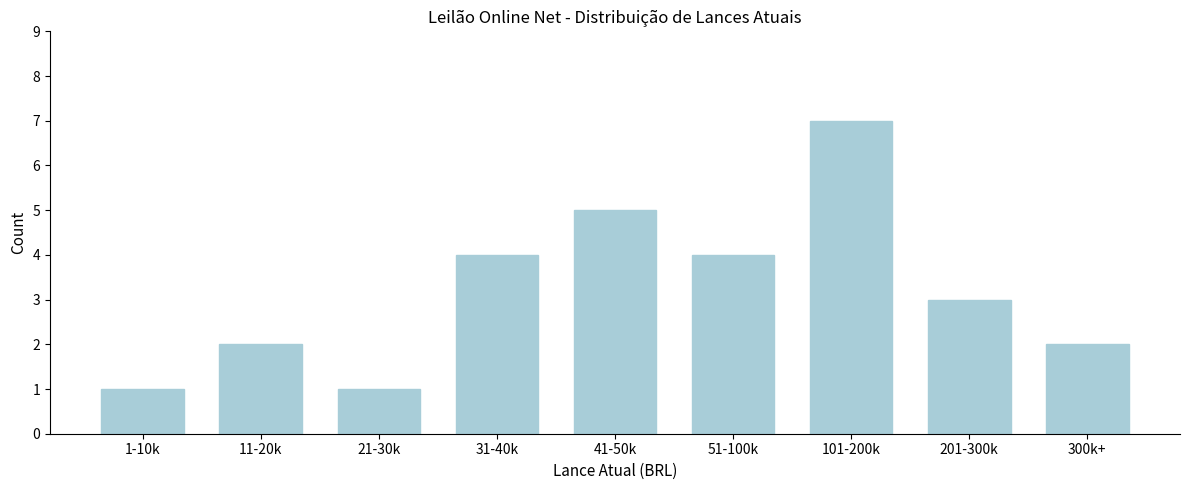

Reading left to right, list all the values displayed in this chart.

1-10k=1	11-20k=2	21-30k=1	31-40k=4	41-50k=5	51-100k=4	101-200k=7	201-300k=3	300k+=2